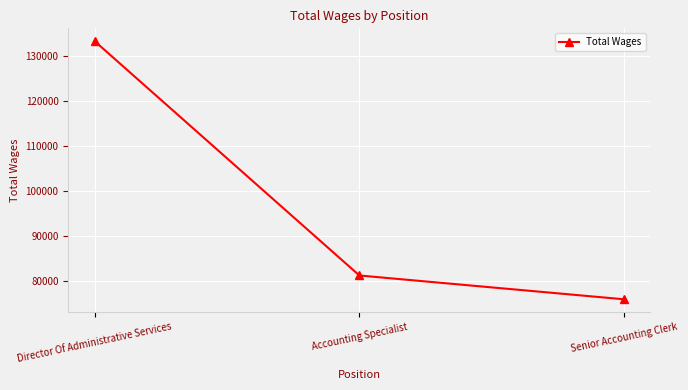

List the labels in order of value, smallest first.

Senior Accounting Clerk, Accounting Specialist, Director Of Administrative Services